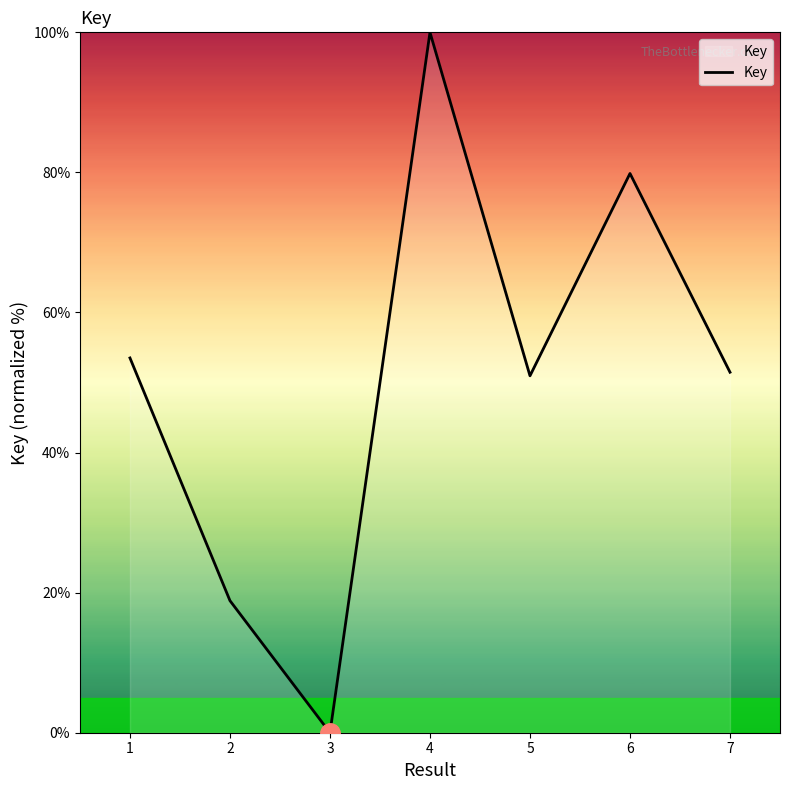

Where is the first local maximum?

4